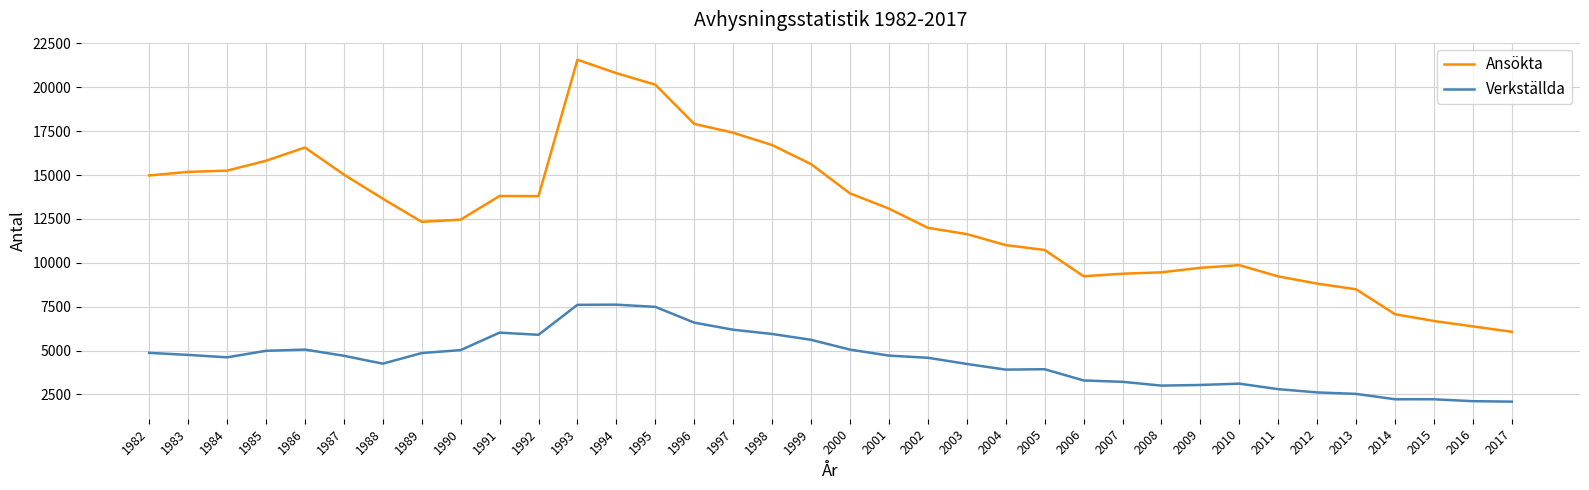

At 2003, list the series in order from smallest to largest.

Verkställda, Ansökta